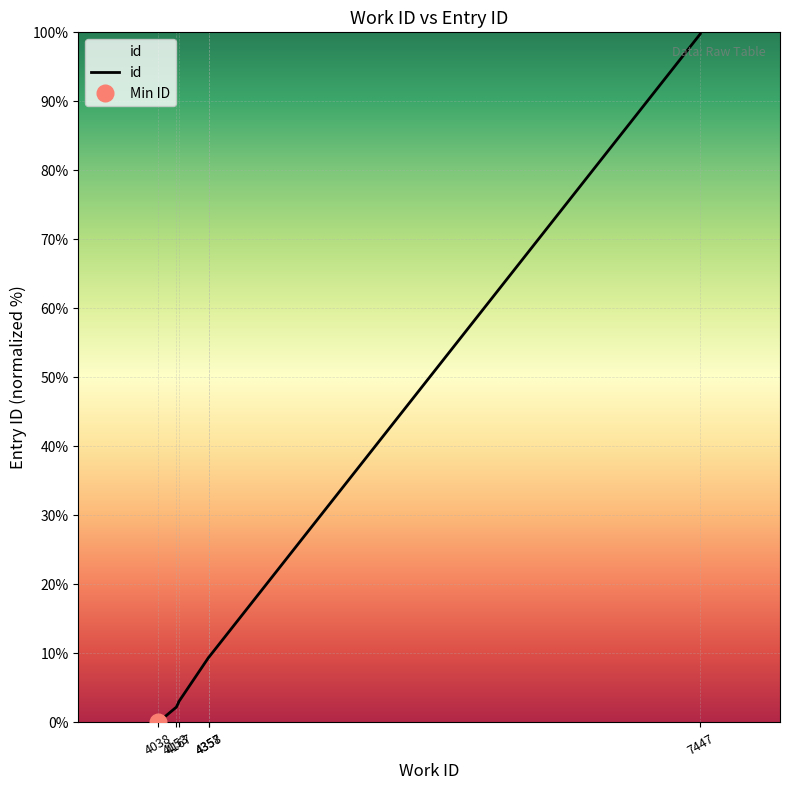

What is the value of the 6th point from the left?

9.5